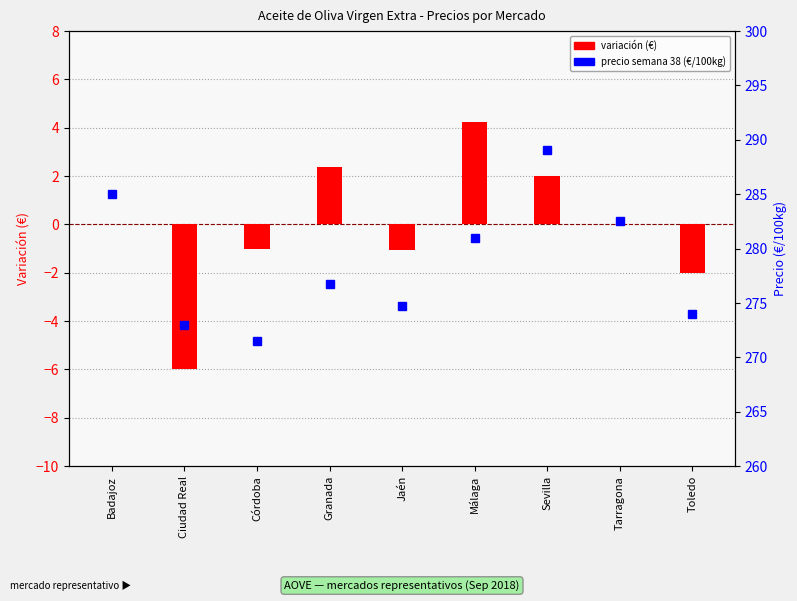

Is it true that variación (€) equals -1.0 at Córdoba?

True